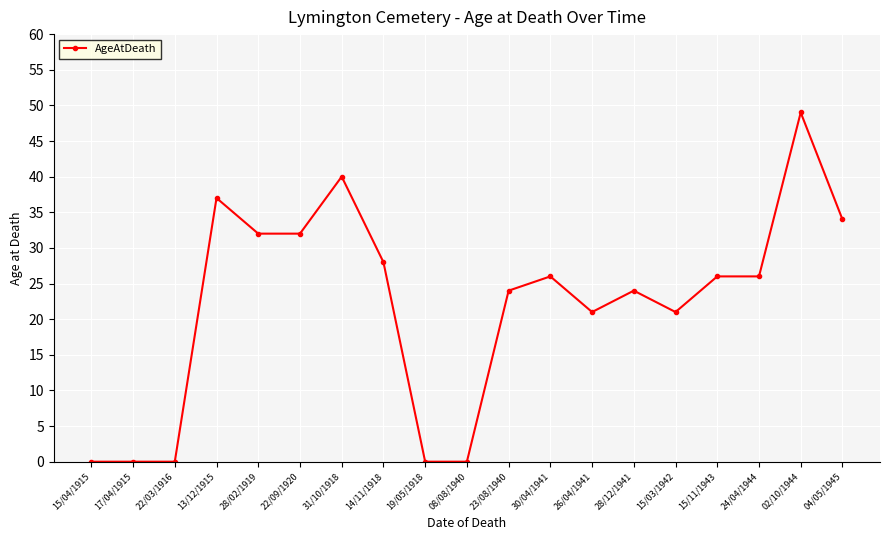

Does the chart display data point markers on the line(s)?

Yes